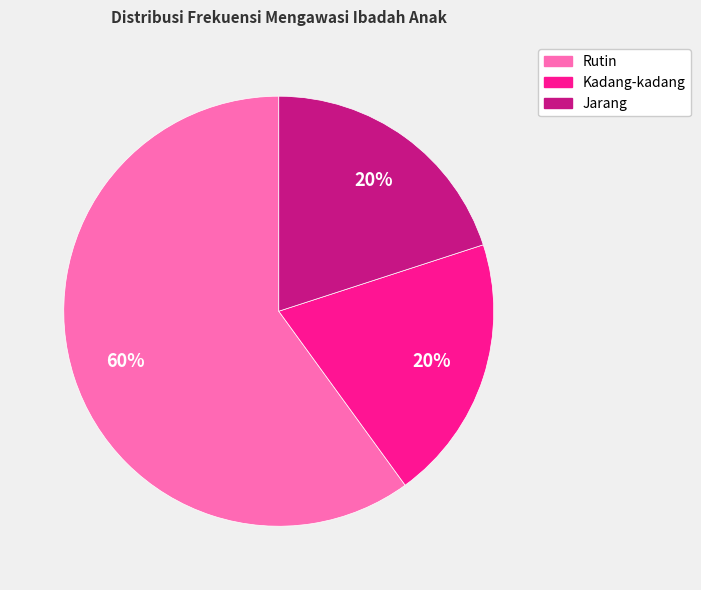

Which category accounts for the majority?

Rutin